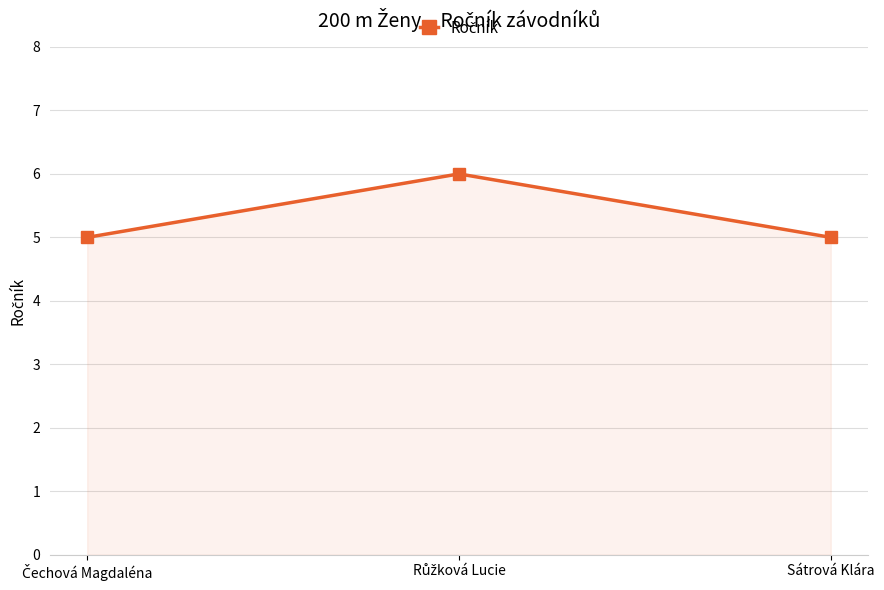

What is the label of the 1st point from the right?

Sátrová Klára